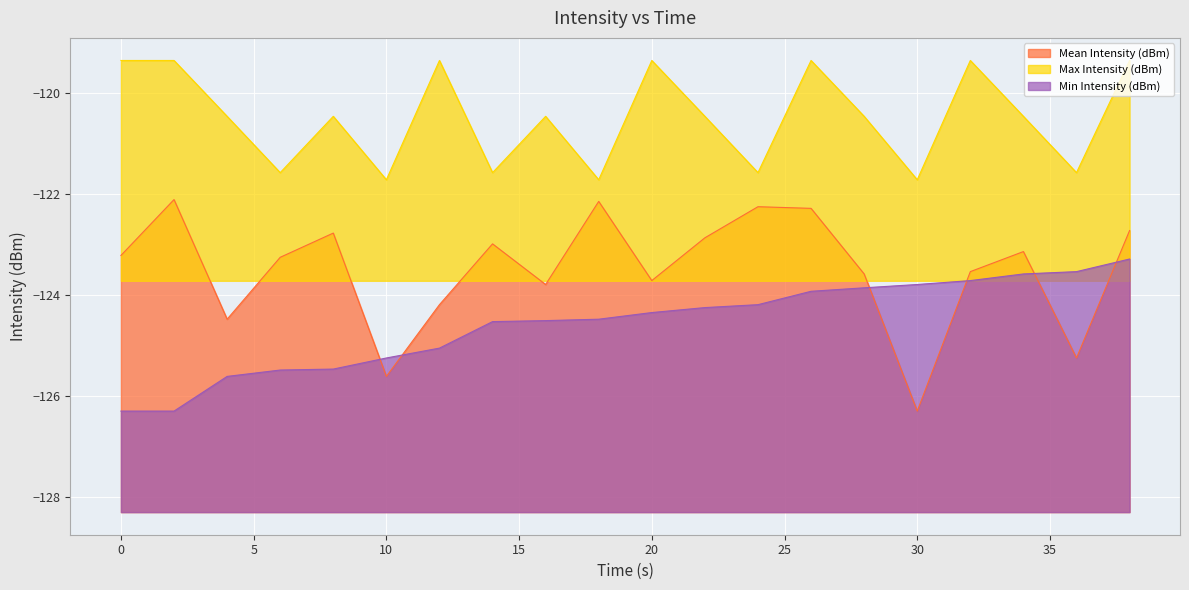

True or false: Min Intensity (dBm) and Max Intensity (dBm) cross at least once.

False